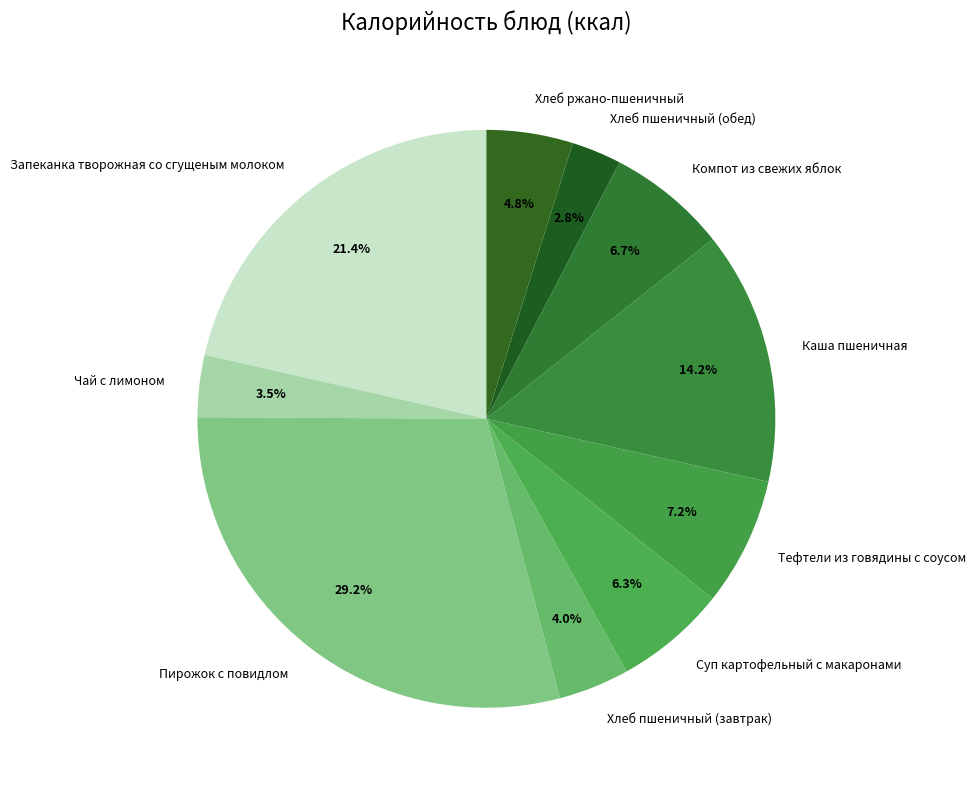

Count the number of slices in the pie.

10